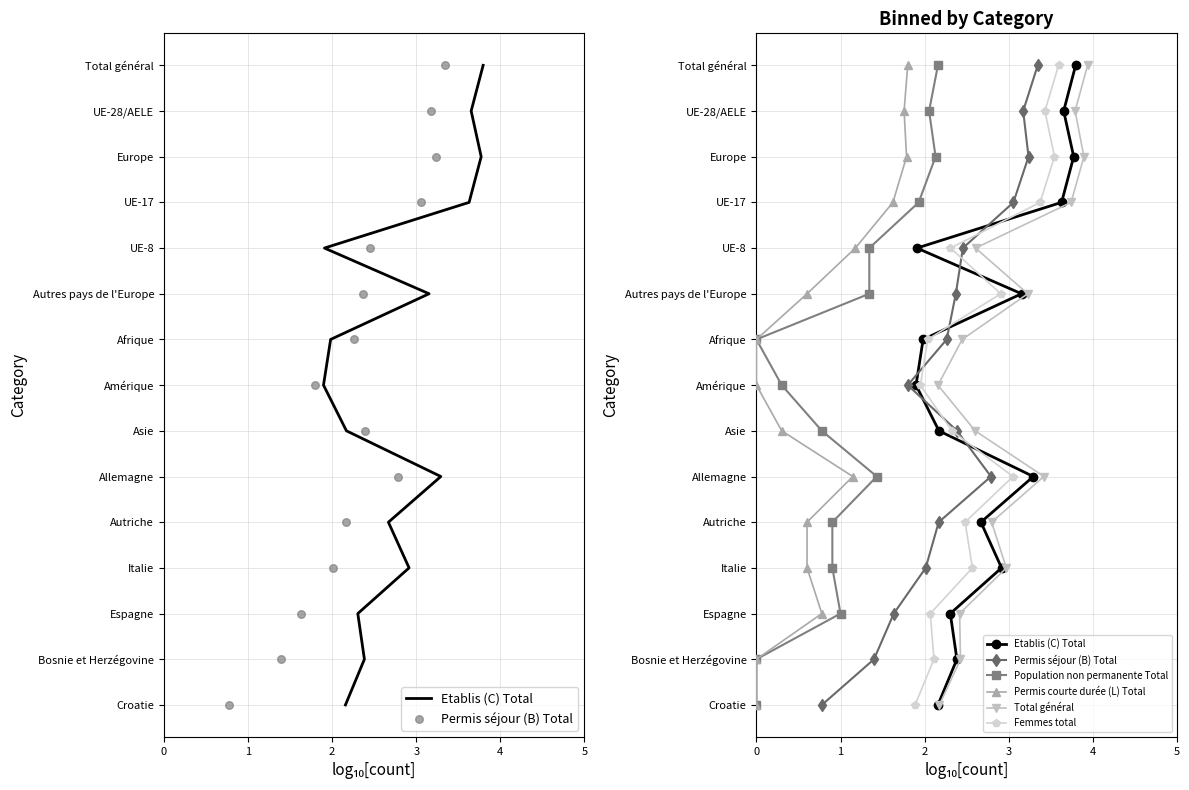

What are all the series names shown in the legend?

Etablis (C) Total, Permis séjour (B) Total, Population non permanente Total, Permis courte durée (L) Total, Total général, Femmes total